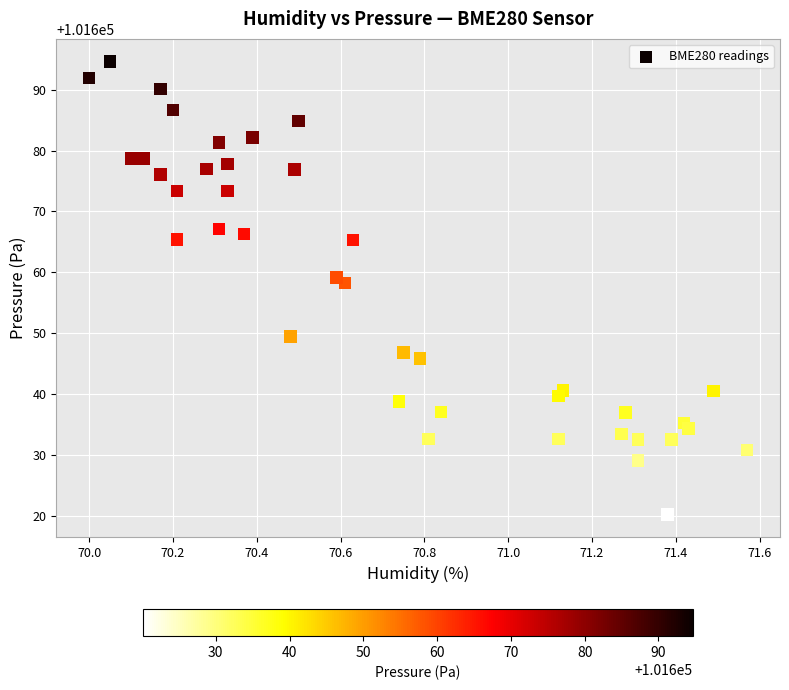

What Y value in the scatter plot is closest to 101657?

101658.3